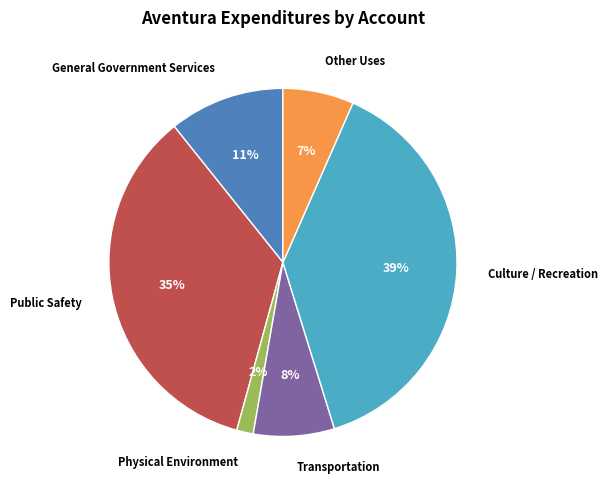

Do Public Safety and General Government Services together represent more than half of the pie?

No